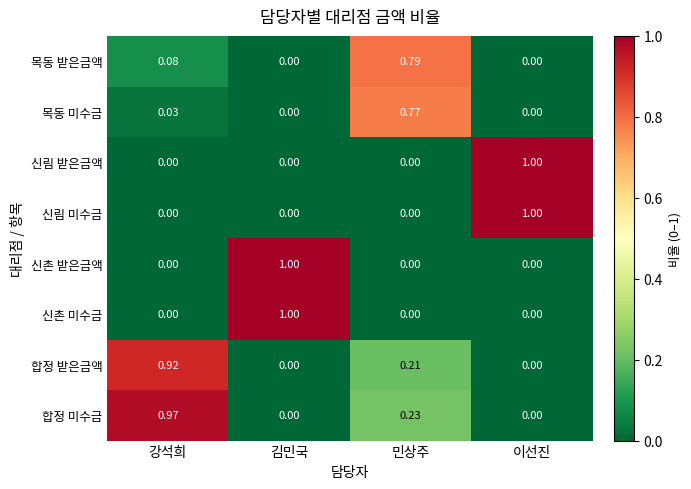

Is the value of 신림 미수금 at 강석희 greater than the value of 합정 받은금액 at 민상주?

No